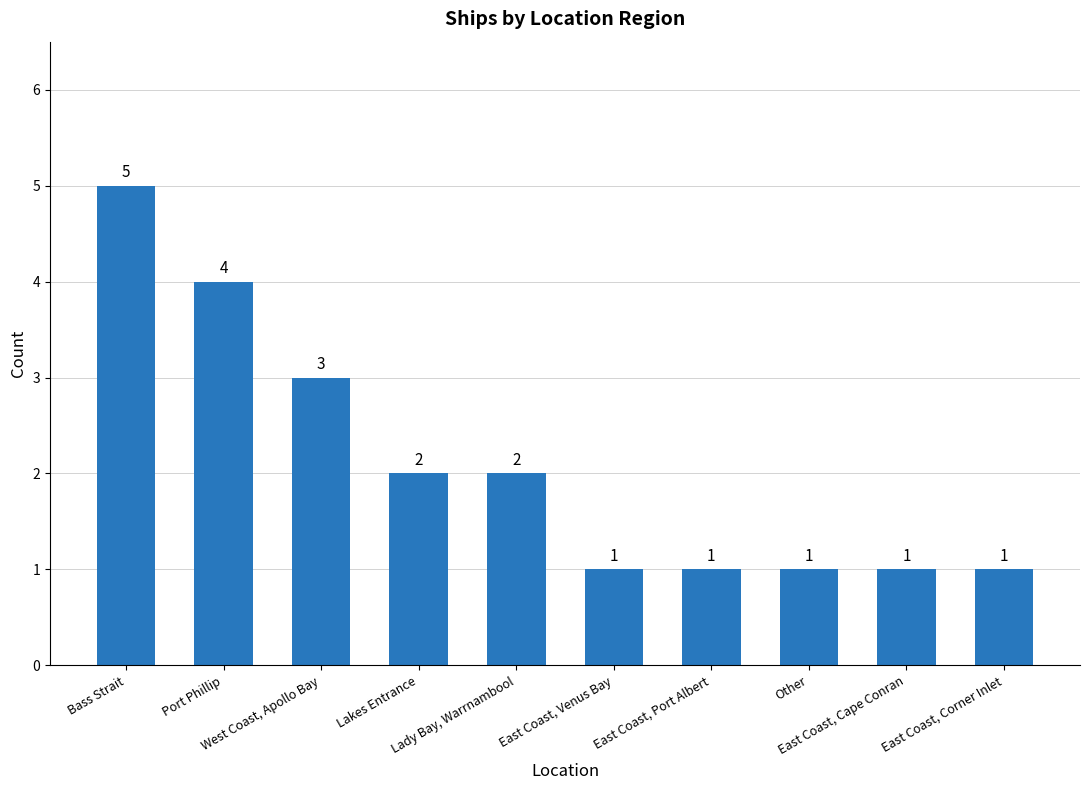

Where is the data nearest to the value 3?

West Coast, Apollo Bay